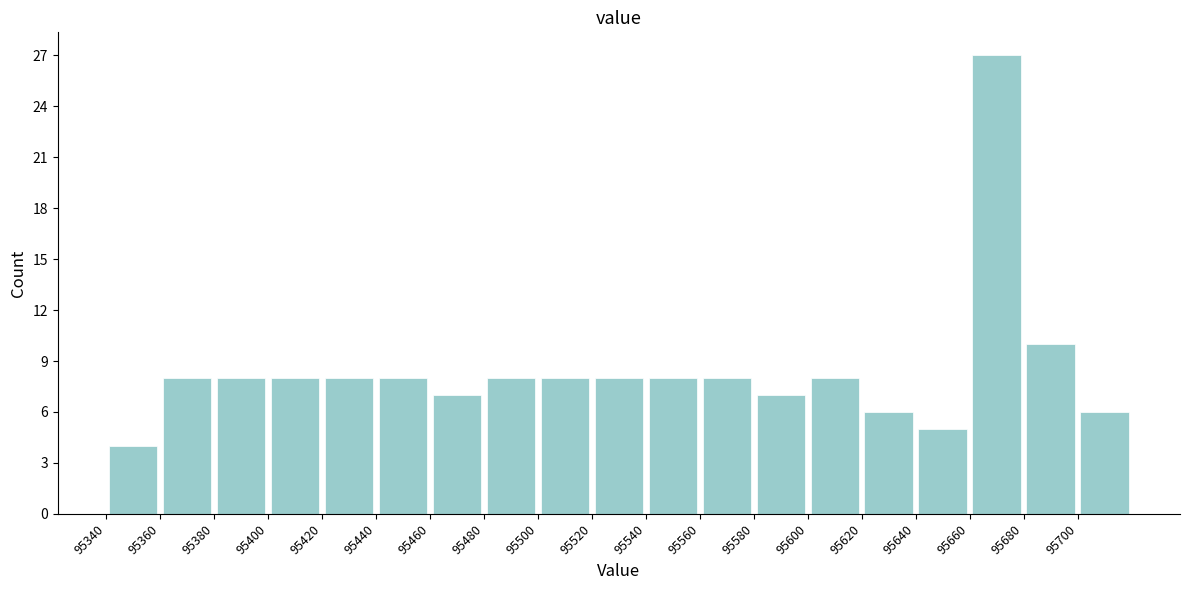

Reading left to right, list every bar in this chart as the range it spans on the x-axis followed by its height. The values are not printed on the chart, so give them approximately, as read against the axis.

95340 to 95360: 4
95360 to 95380: 8
95380 to 95400: 8
95400 to 95420: 8
95420 to 95440: 8
95440 to 95460: 8
95460 to 95480: 7
95480 to 95500: 8
95500 to 95520: 8
95520 to 95540: 8
95540 to 95560: 8
95560 to 95580: 8
95580 to 95600: 7
95600 to 95620: 8
95620 to 95640: 6
95640 to 95660: 5
95660 to 95680: 27
95680 to 95700: 10
95700 to 95720: 6